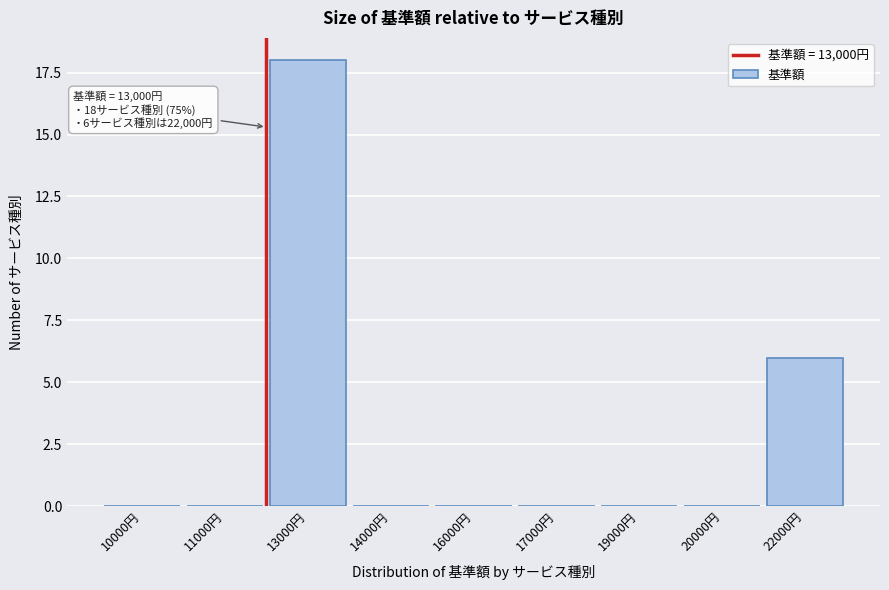

Reading left to right, transcribe all the data shown in this chart.

10000円=0	11000円=0	13000円=18	14000円=0	16000円=0	17000円=0	19000円=0	20000円=0	22000円=6